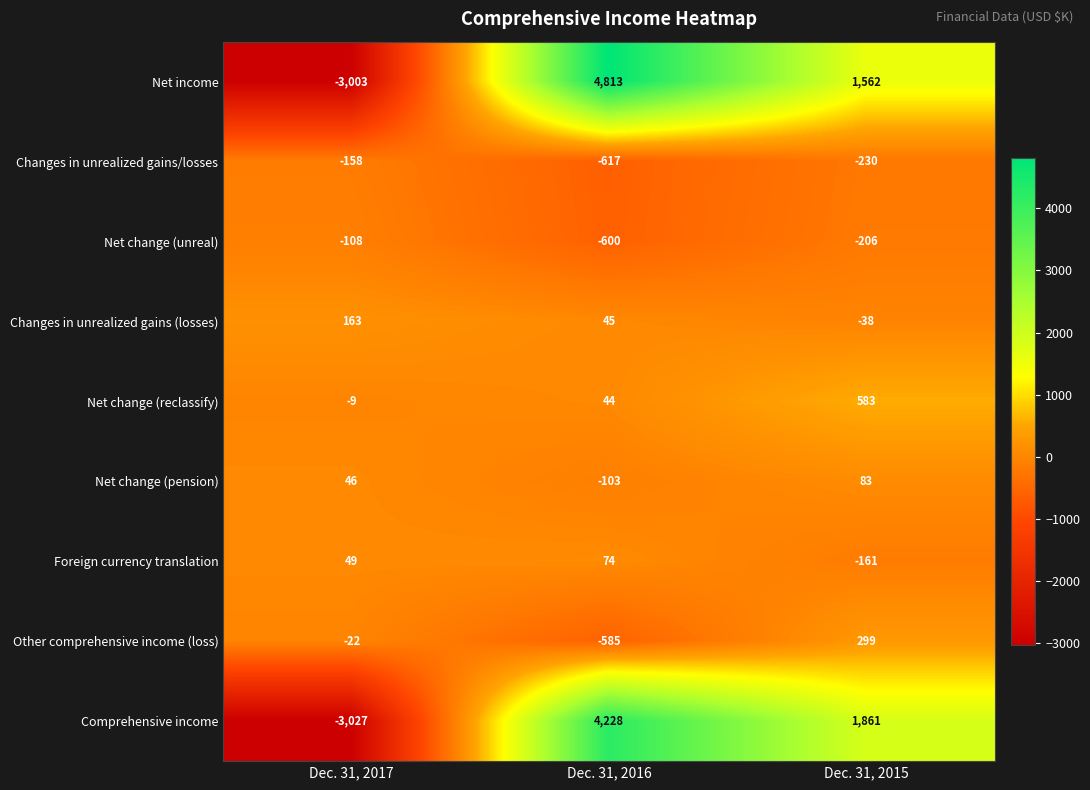

What is the greatest value displayed?

4813